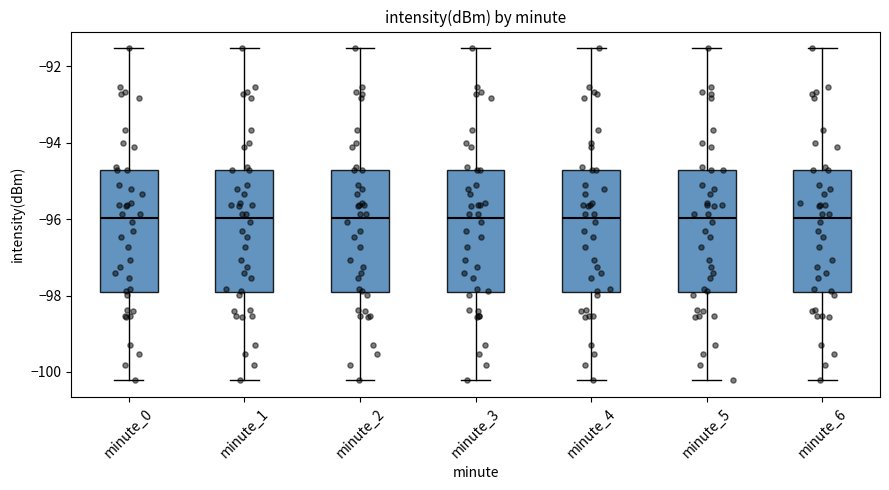

Reading left to right, transcribe this box plot: for each box, give where its median line is, the range the box spans, and where its two whiskers end, as read against the y-axis. The values are not printed on the chart, so give them approximately, as read against the axis.

minute_0: median -96.0, box -97.8 to -94.8, whiskers -100.2 to -91.6
minute_1: median -96.0, box -97.8 to -94.8, whiskers -100.2 to -91.6
minute_2: median -96.0, box -97.8 to -94.8, whiskers -100.2 to -91.6
minute_3: median -96.0, box -97.8 to -94.8, whiskers -100.2 to -91.6
minute_4: median -96.0, box -97.8 to -94.8, whiskers -100.2 to -91.6
minute_5: median -96.0, box -97.8 to -94.8, whiskers -100.2 to -91.6
minute_6: median -96.0, box -97.8 to -94.8, whiskers -100.2 to -91.6